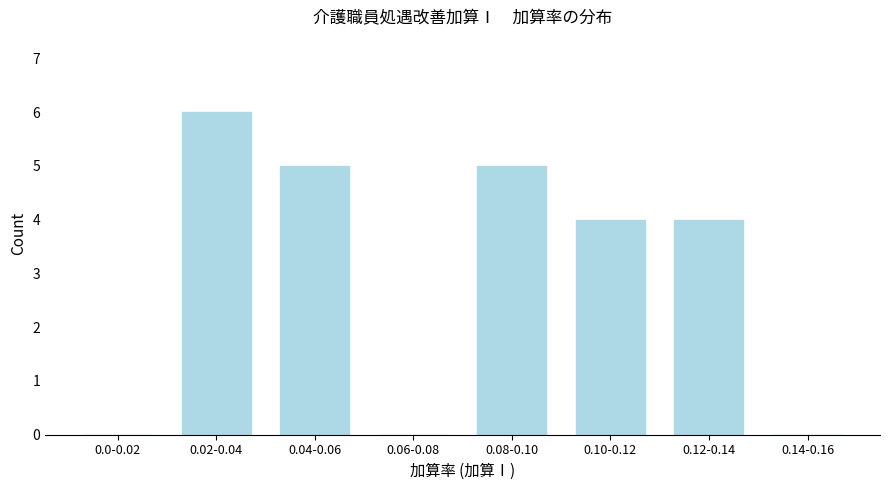

Reading left to right, list all the values displayed in this chart.

0.0-0.02=0	0.02-0.04=6	0.04-0.06=5	0.06-0.08=0	0.08-0.10=5	0.10-0.12=4	0.12-0.14=4	0.14-0.16=0